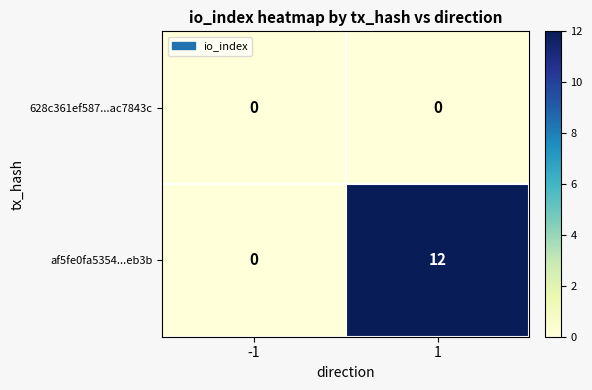

List the series in order of their peak value, highest first.

af5fe0fa5354...eb3b, 628c361ef587...ac7843c